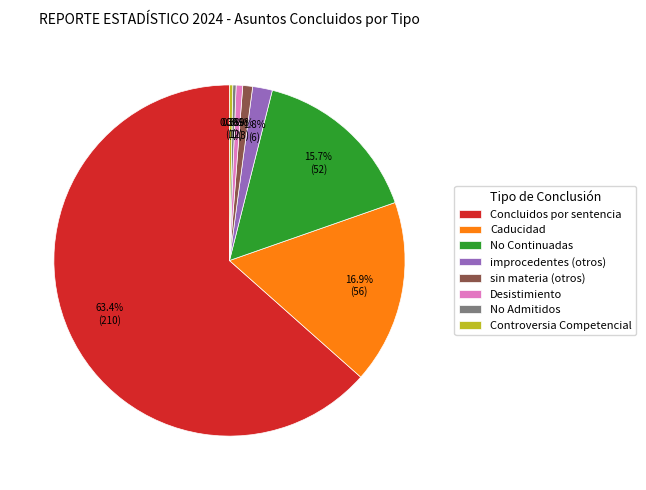

The sin materia (otros) slice represents 11% of the pie. True or false?

False